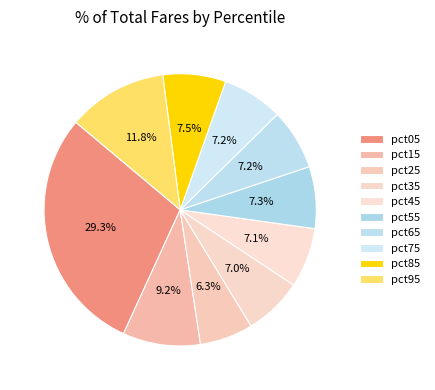

True or false: pct85 accounts for 7% of the total.

True